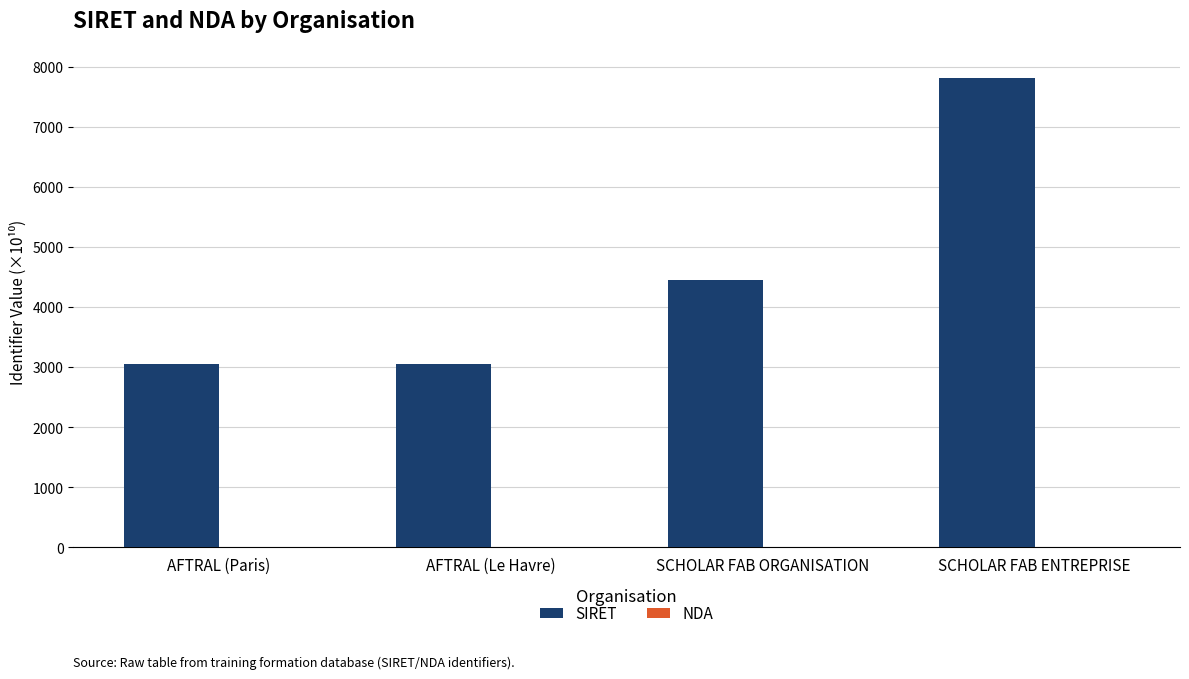

Which series has the largest range (max minus min)?

SIRET